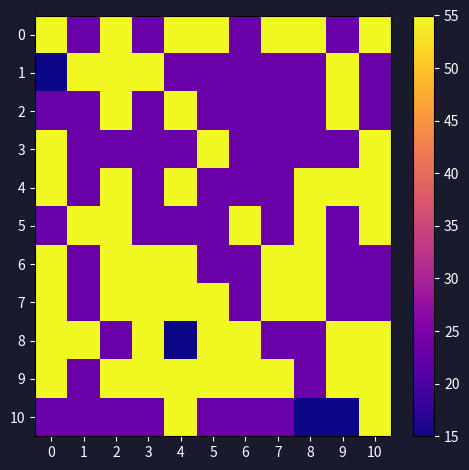

List the series in order of their peak value, highest first.

0, 1, 2, 3, 4, 5, 6, 7, 8, 9, 10